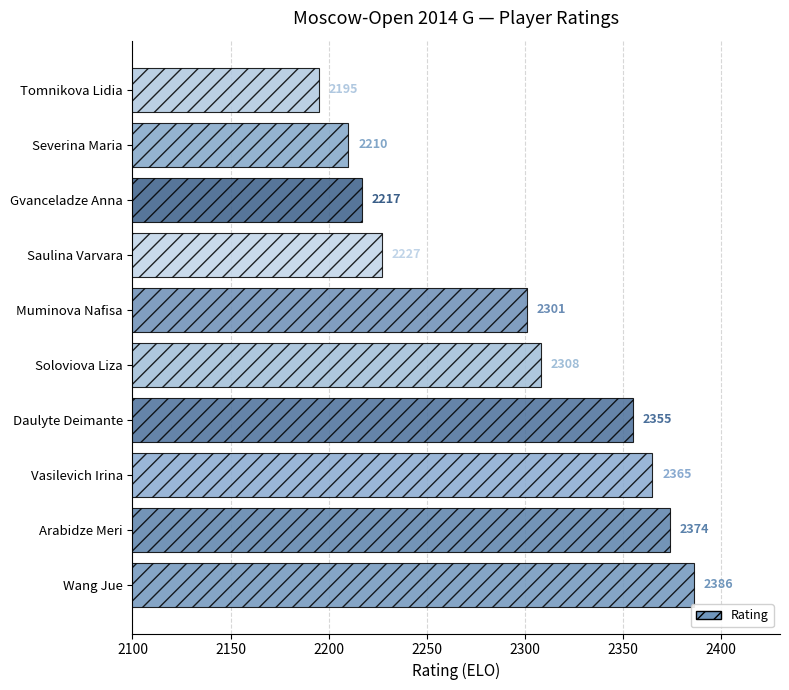

Rank the categories by value from lowest to highest.

Tomnikova Lidia, Severina Maria, Gvanceladze Anna, Saulina Varvara, Muminova Nafisa, Soloviova Liza, Daulyte Deimante, Vasilevich Irina, Arabidze Meri, Wang Jue